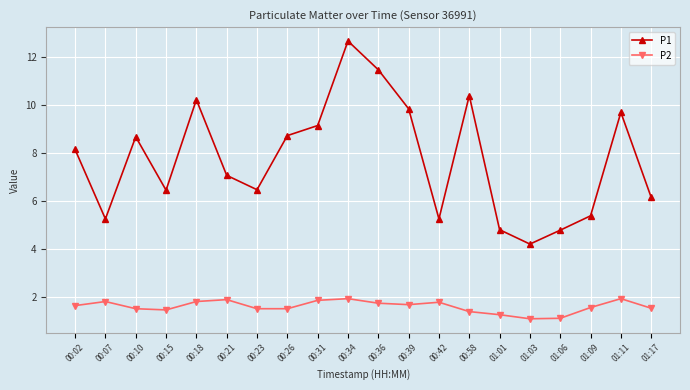

What are all the series names shown in the legend?

P1, P2